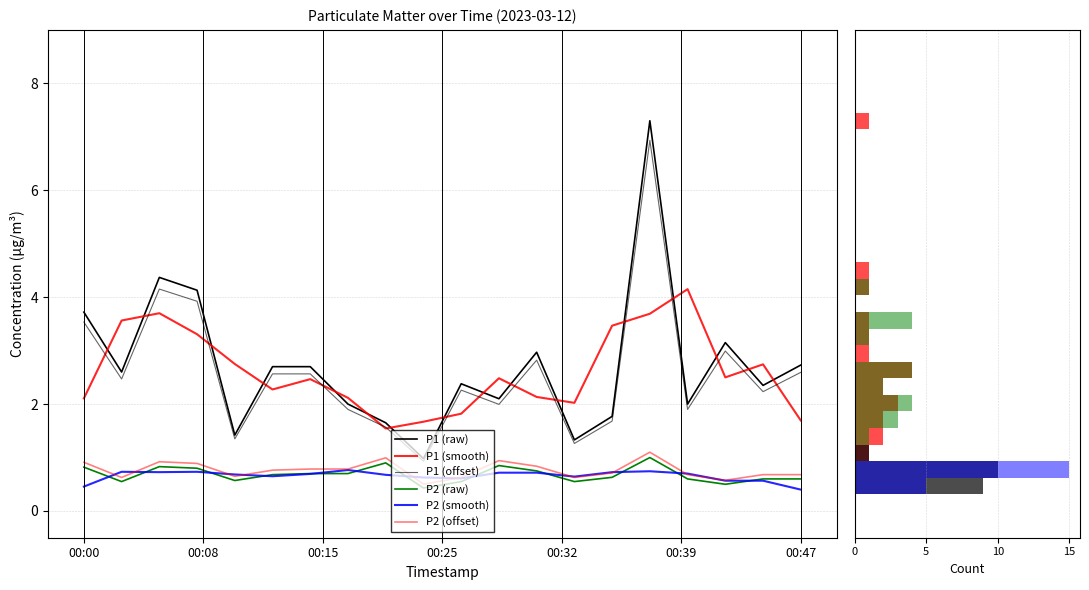

At which category does the chart reach its peak across all series?

15